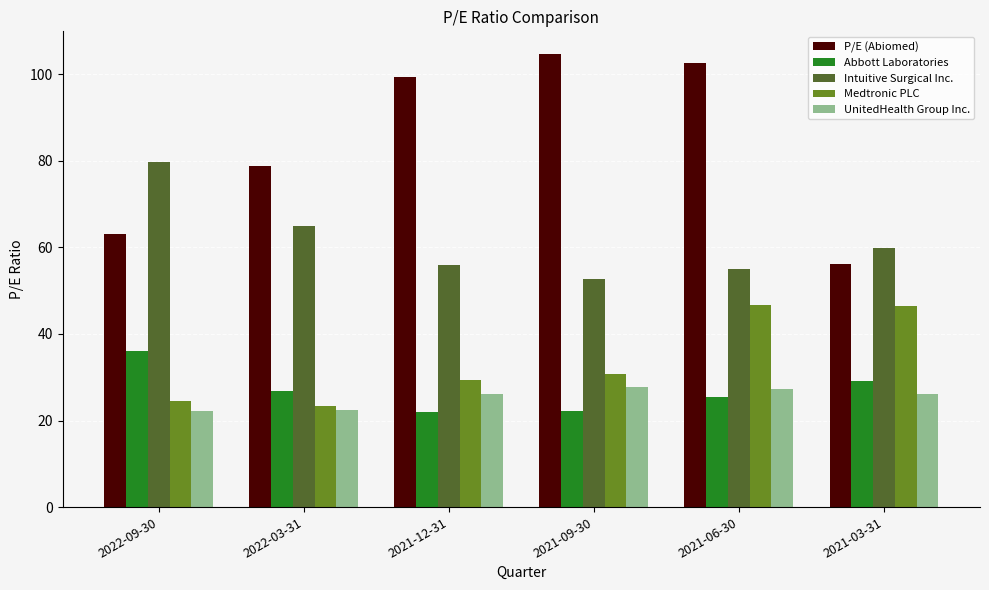

At how many categories does at least one series exceed 94?

3